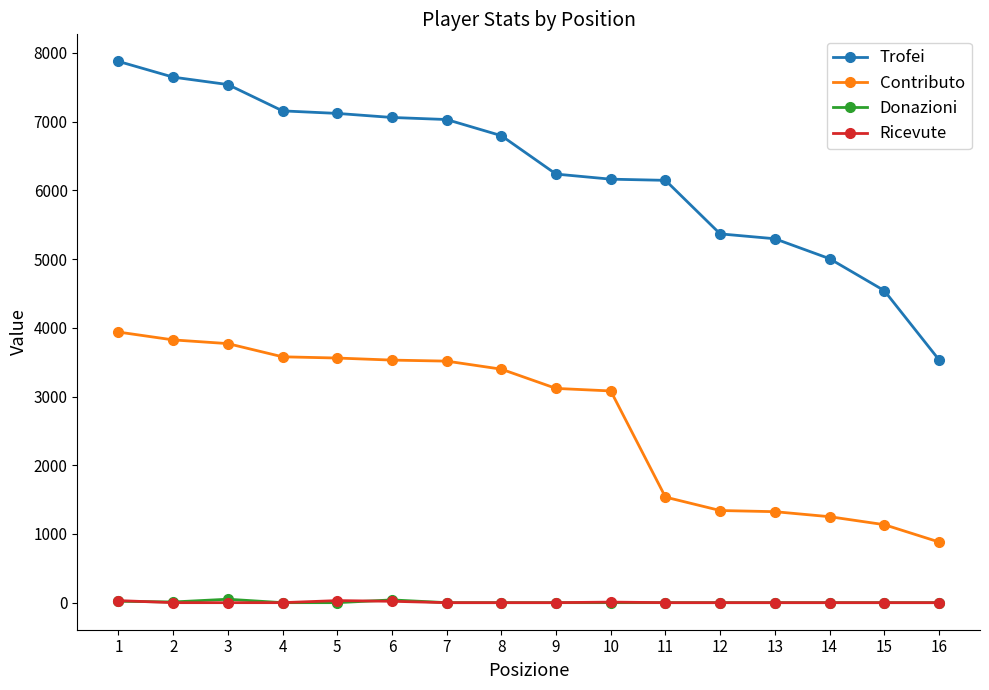

True or false: Contributo and Ricevute intersect in this chart.

False